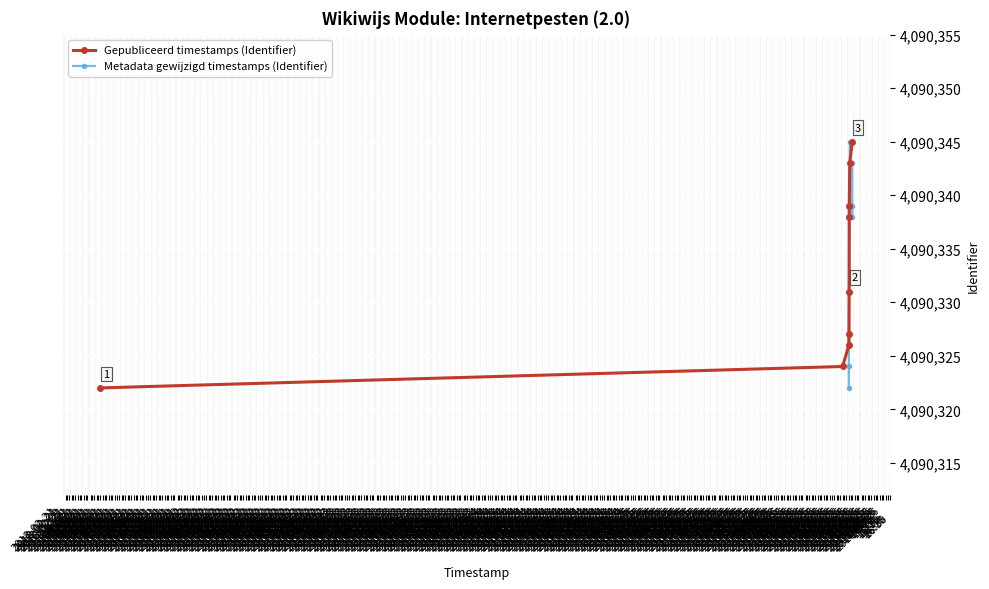

Is it true that Metadata gewijzigd timestamps (Identifier) equals 5857490 at 2018-02-21
04:30?

False